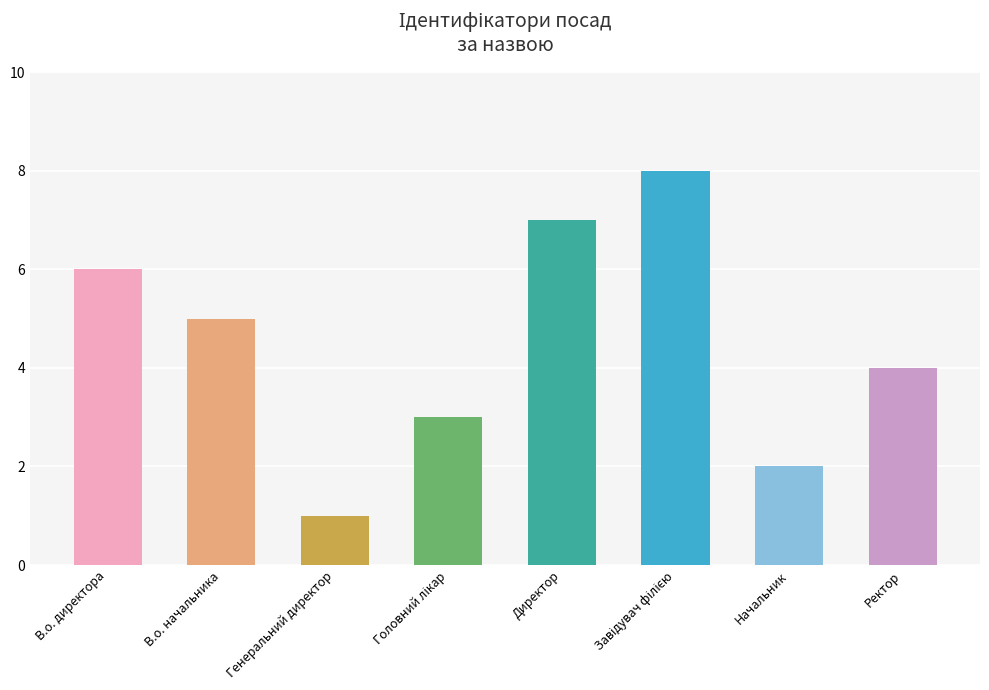

Reading right to left, transcribe all the data shown in this chart.

4	2	8	7	3	1	5	6